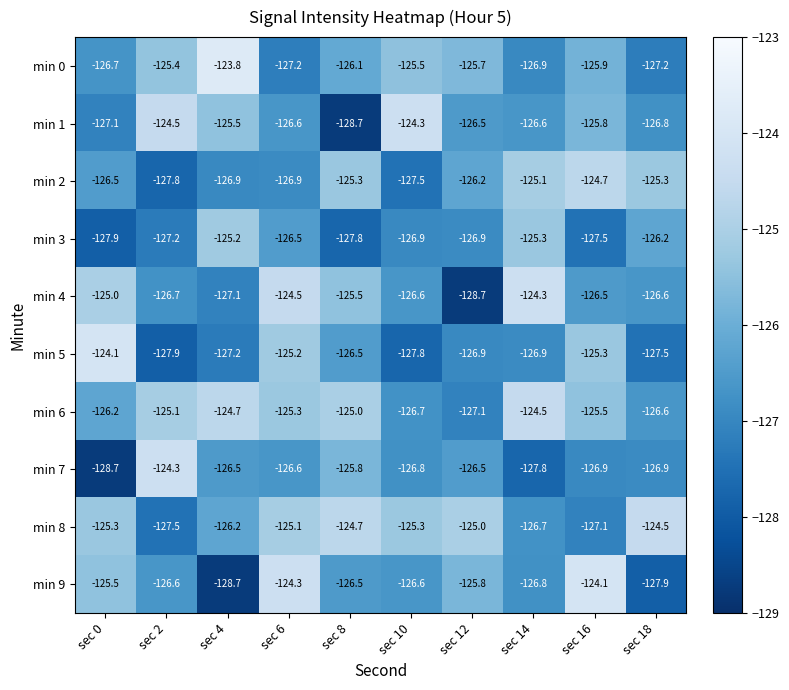

Between sec 0 and sec 12, which series saw the biggest shift?

min 4